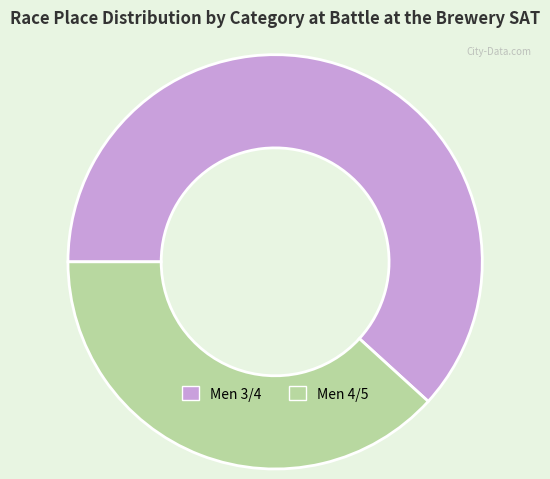

Does any single category account for the majority?

Yes